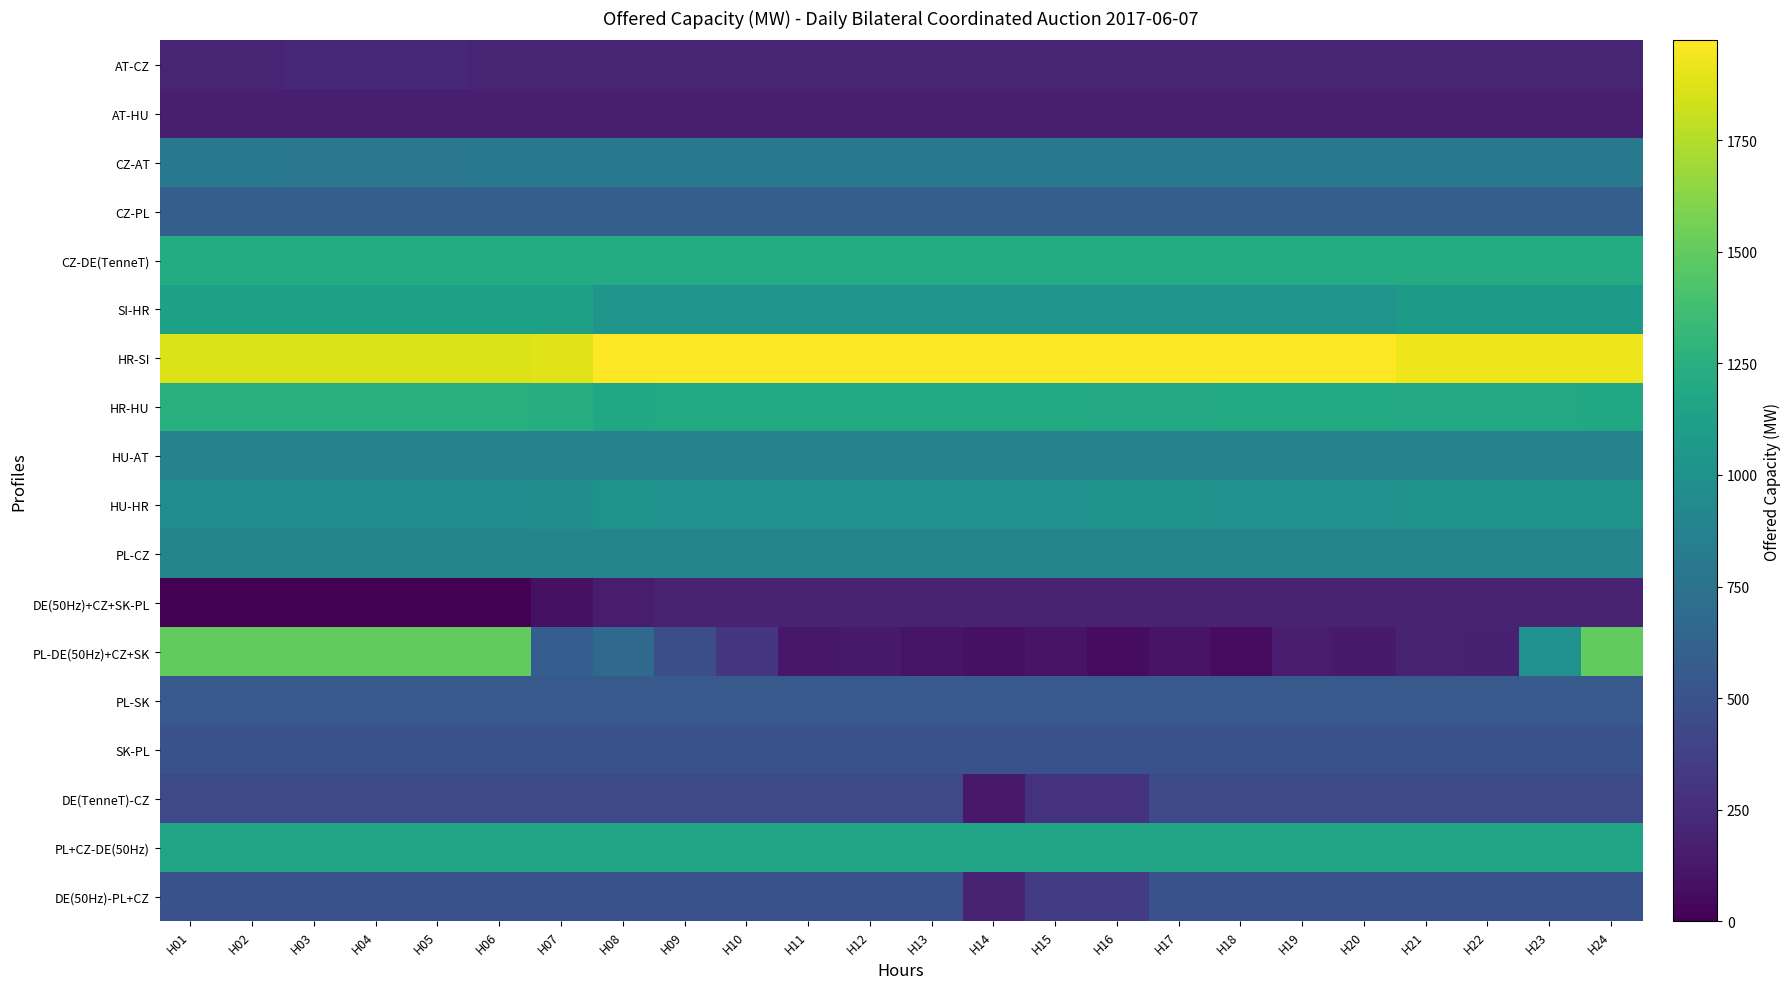

At H07, list the series in order from largest to smallest.

HR-SI, HR-HU, CZ-DE(TenneT), PL+CZ-DE(50Hz), SI-HR, HU-HR, PL-CZ, HU-AT, CZ-AT, CZ-PL, PL-DE(50Hz)+CZ+SK, PL-SK, SK-PL, DE(50Hz)-PL+CZ, DE(TenneT)-CZ, AT-CZ, AT-HU, DE(50Hz)+CZ+SK-PL